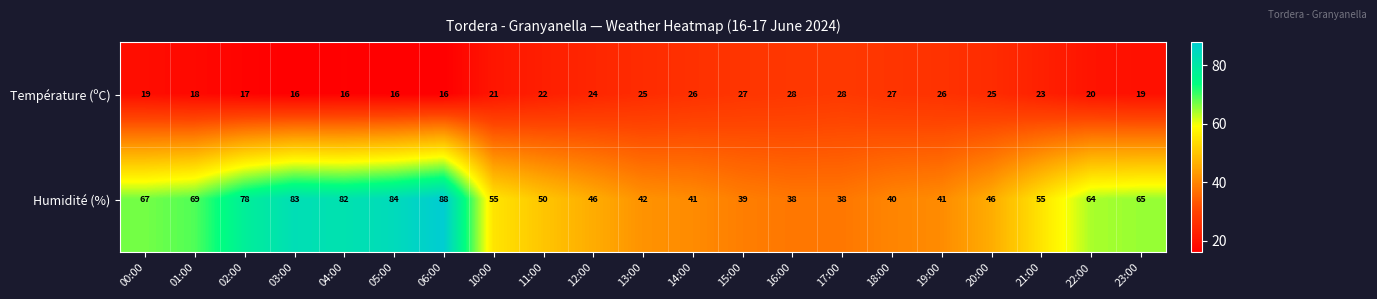

What value does the Température (ºC) series have at 17:00, to the nearest 10?

30